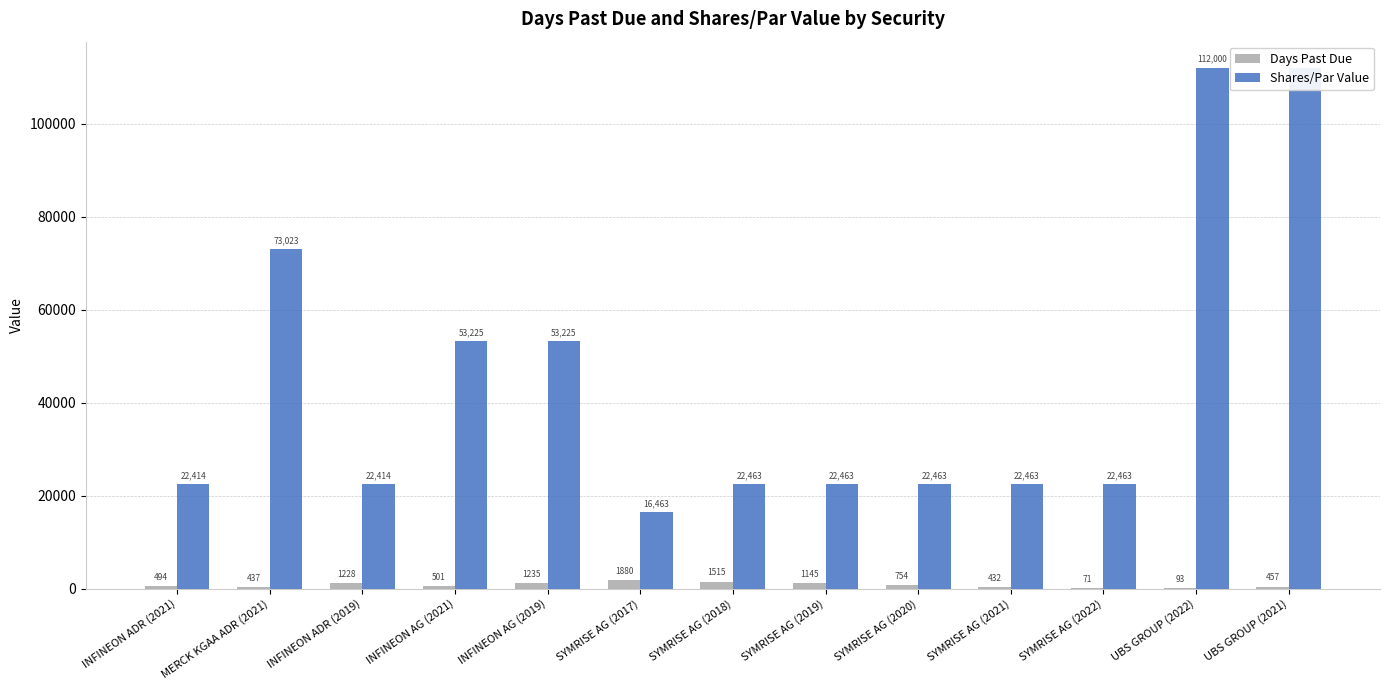

What is the total value across all series at SYMRISE AG (2018)?

23978